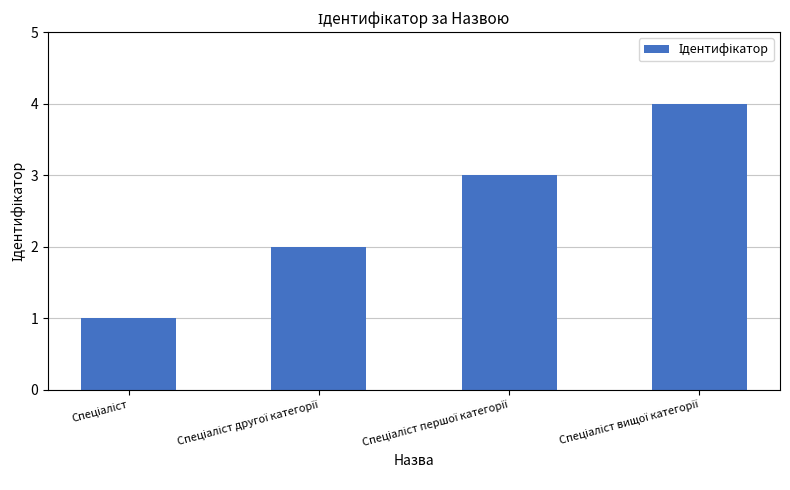

What is the sum of all values?

10